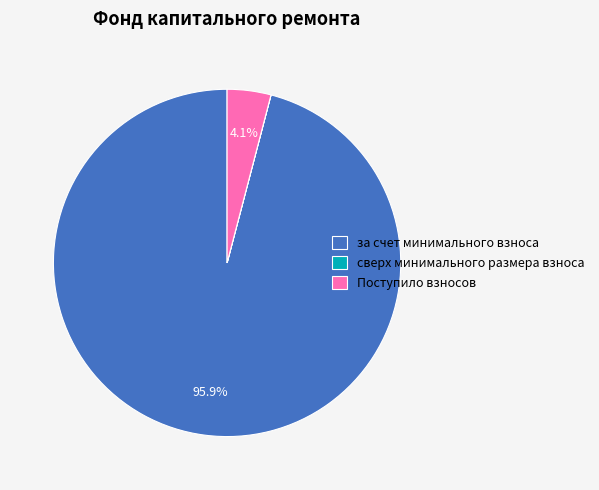

Is за счет минимального взноса the majority of the pie?

Yes